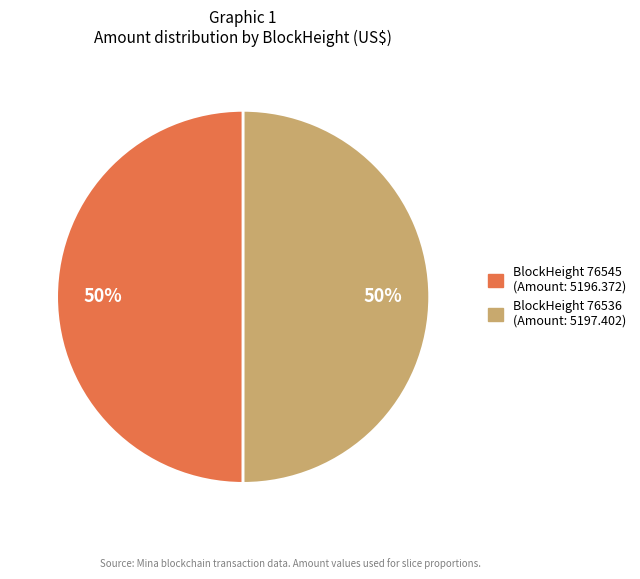

To the nearest percent, what is the average slice percentage?

50%